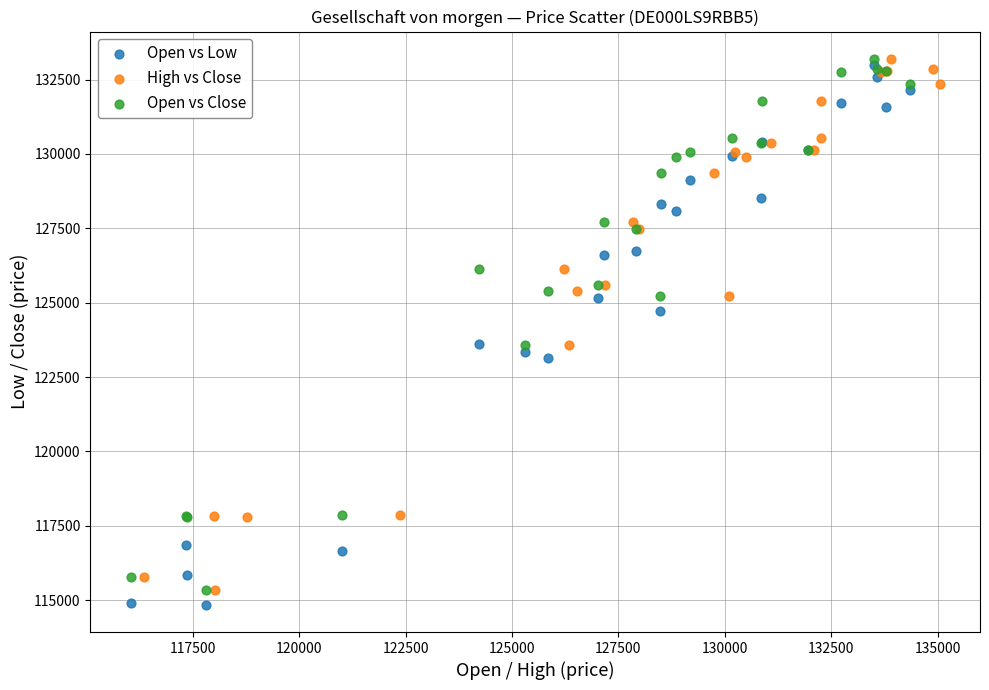

Which series has the widest spread of Y values?

Open vs Low